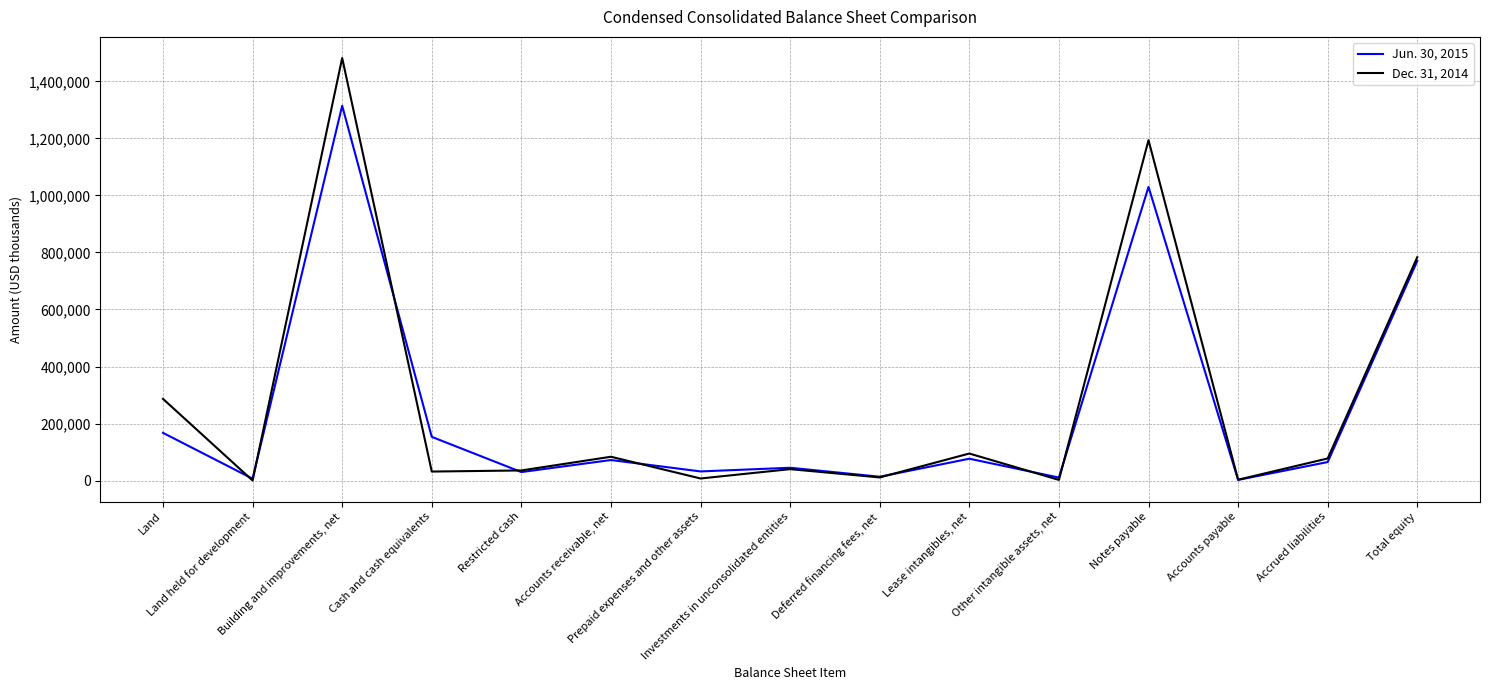

After their last crossing, which series has the higher values: Dec. 31, 2014 or Jun. 30, 2015?

Dec. 31, 2014